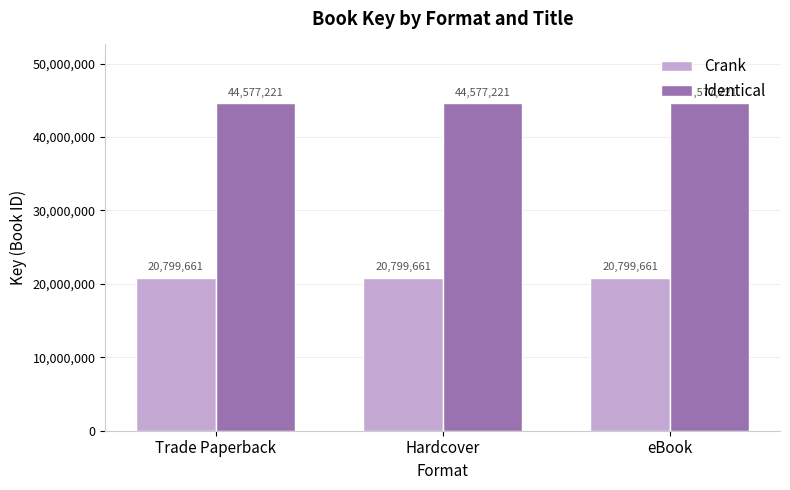

The Identical series shows 21971087 at Hardcover. True or false?

False